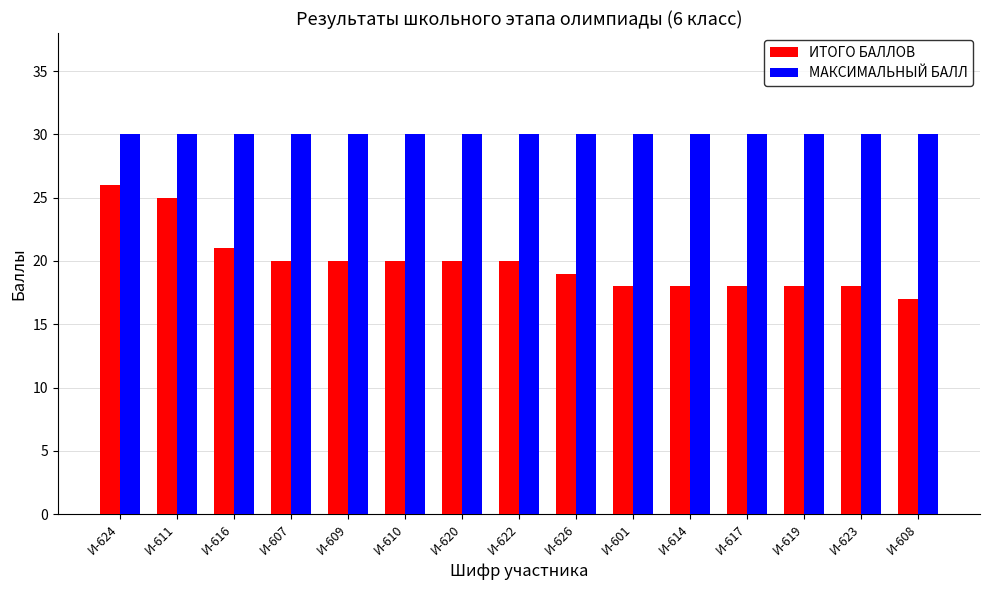

True or false: МАКСИМАЛЬНЫЙ БАЛЛ has a value of 30 at И-601.

True